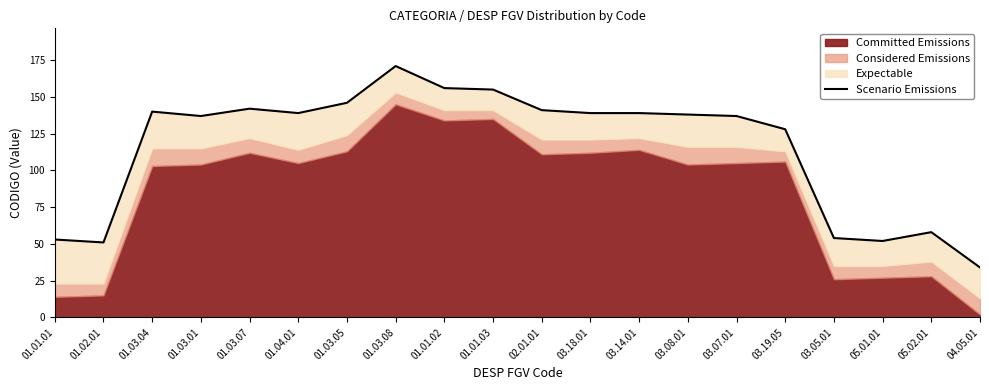

What is the value of the 1st point from the left?

53